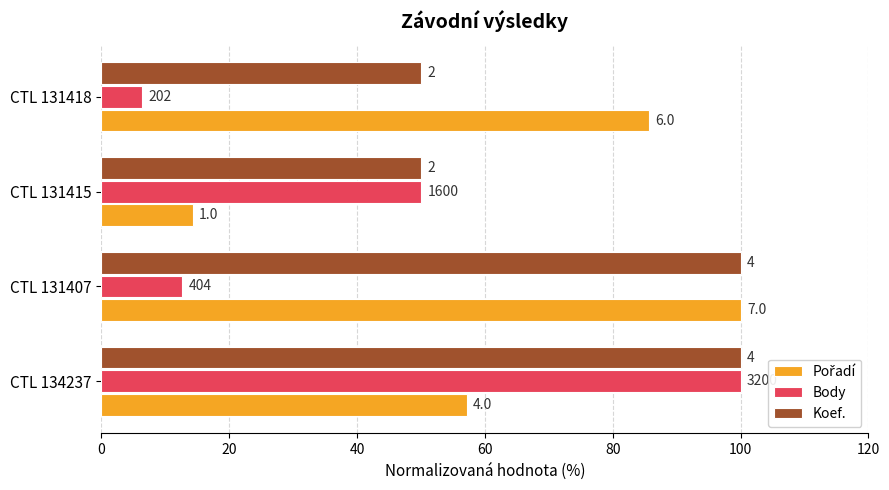

What is the average value of the Body series?

42.2